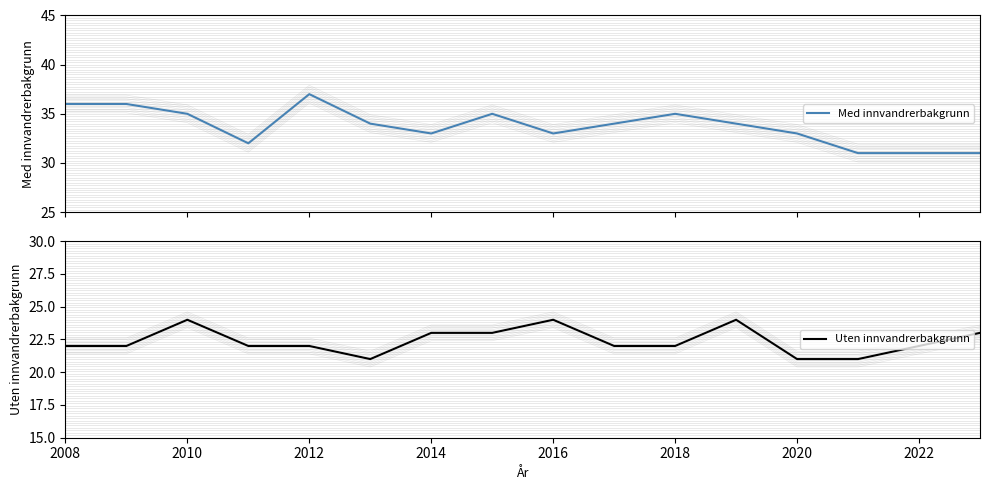

True or false: Uten innvandrerbakgrunn has a value of 7 at 2018.

False